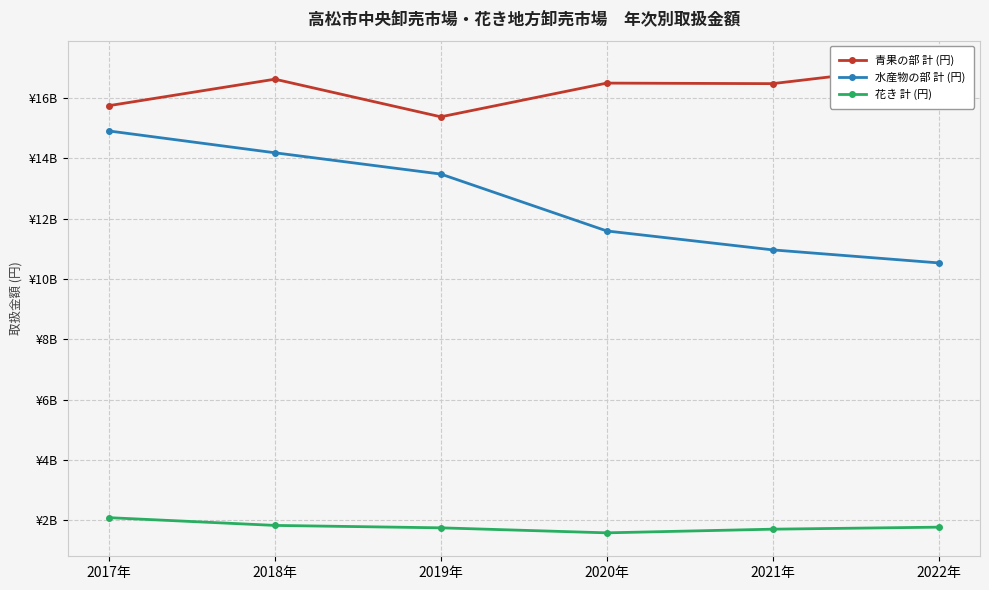

How many data points in 花き 計 (円) are less than 1772997958?

3